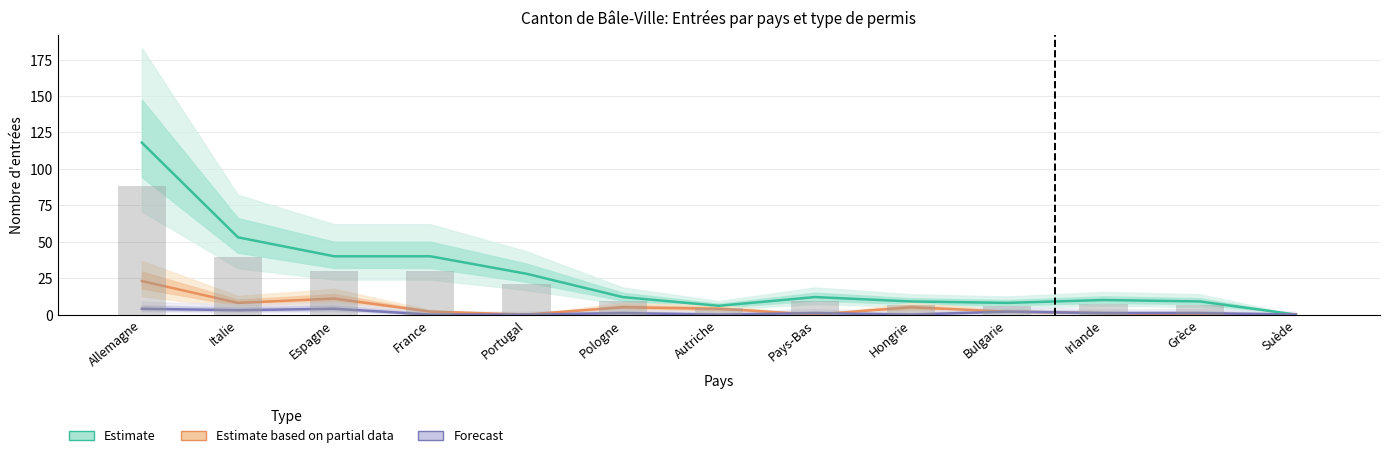

How many data points in Estimate are less than 12?

6